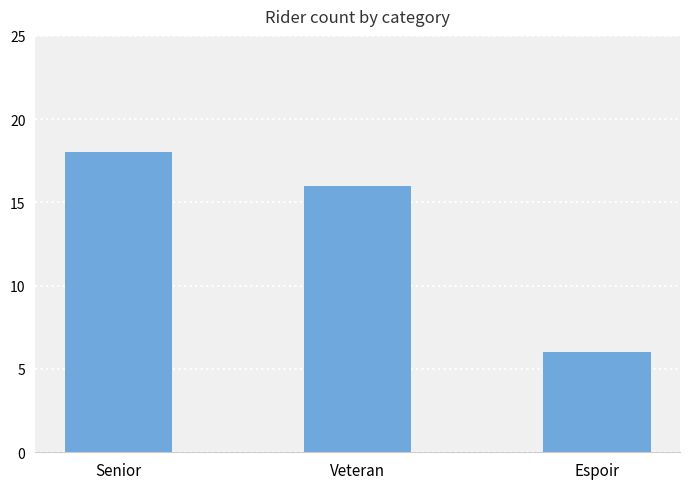

What is the difference between the values at Espoir and Senior?

12